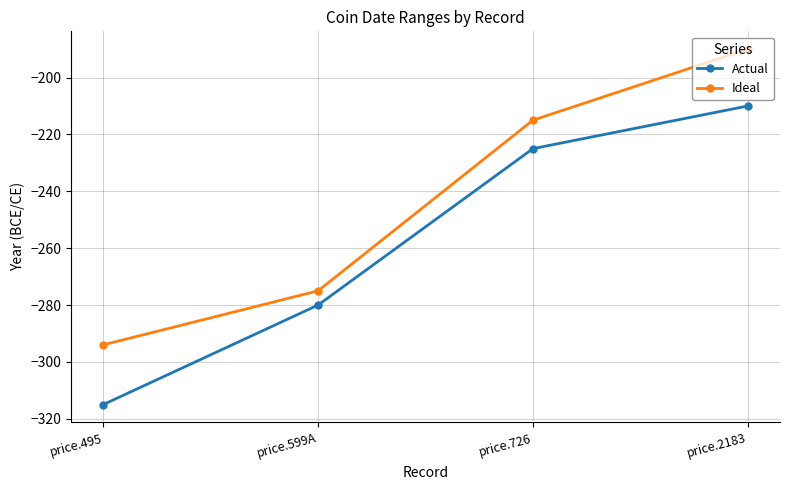

What is the sum of all Ideal values?

-974